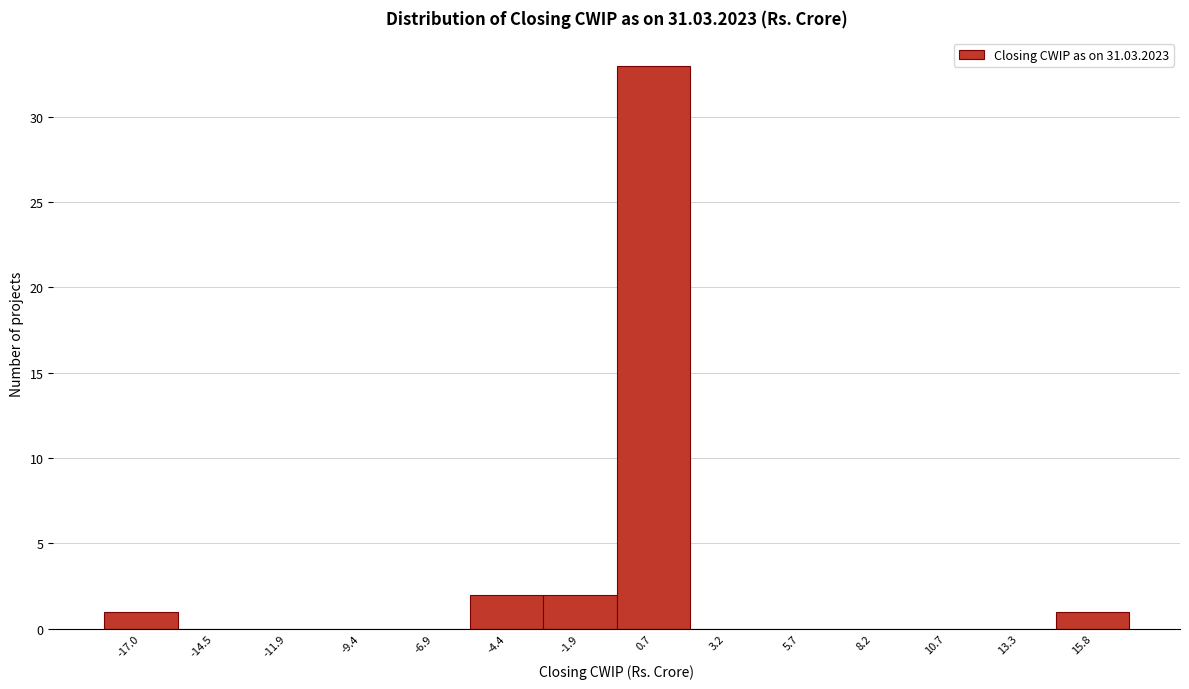

Reading left to right, transcribe this chart: for each bar, give the range it covers on the x-axis and its height. Neither the bar edges nor the heights are printed on the chart, so give them approximately, as read against the axes.

-18.0 to -15.5: 1
-15.5 to -13.0: 0
-13.0 to -10.5: 0
-10.5 to -8.0: 0
-8.0 to -5.5: 0
-5.5 to -3.0: 2
-3.0 to -0.5: 2
-0.5 to 2.0: 33
2.0 to 4.5: 0
4.5 to 7.0: 0
7.0 to 9.5: 0
9.5 to 12.0: 0
12.0 to 14.5: 0
14.5 to 17.0: 1